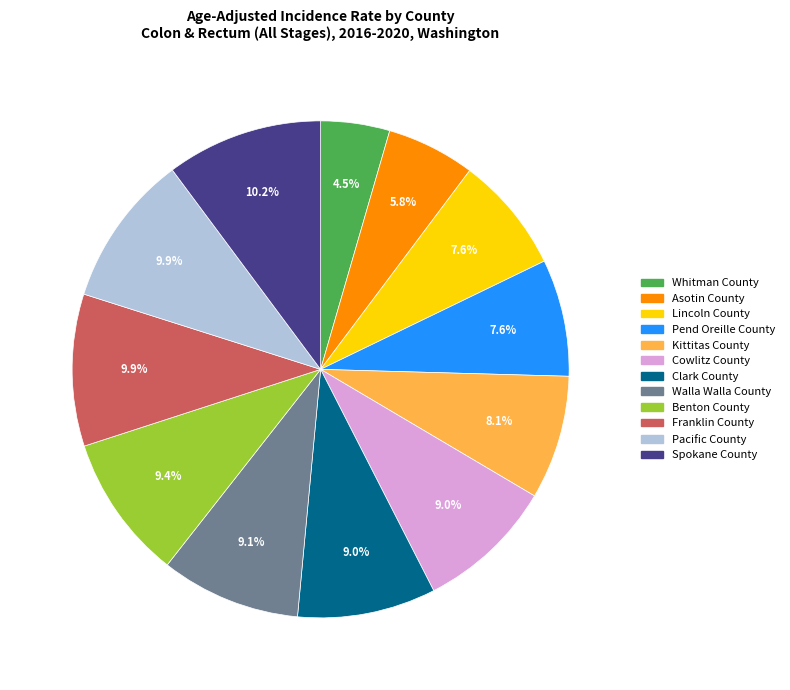

Is there a majority slice in this chart?

No